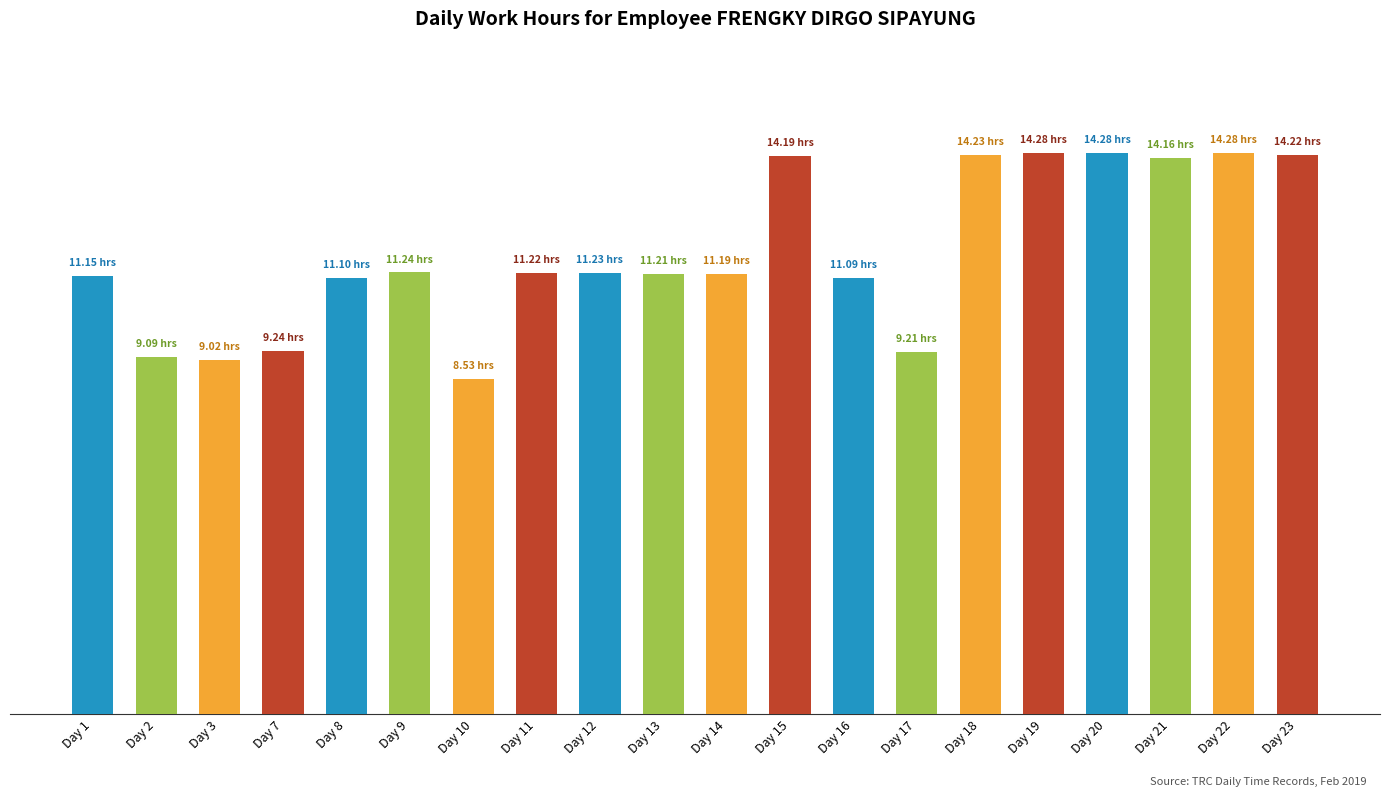

Does the chart contain any negative values?

No